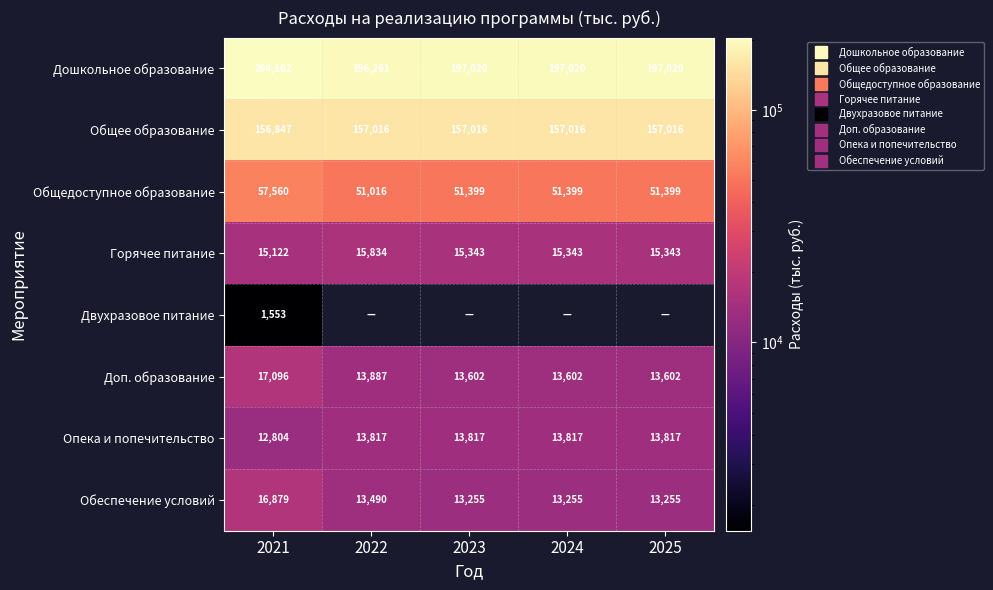

The Общее образование series shows 246698.4 at 2022. True or false?

False